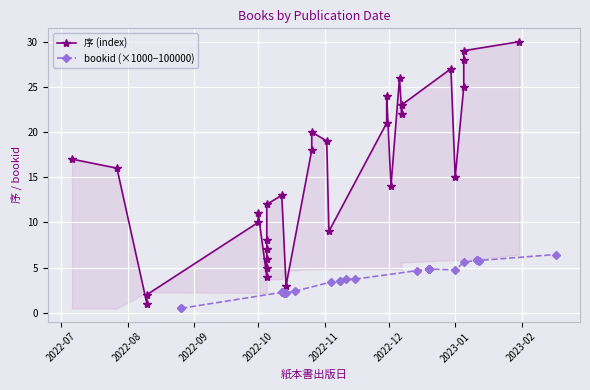

Which series ends up on top after the final intersection of bookid (×1000−100000) and 序 (index)?

序 (index)